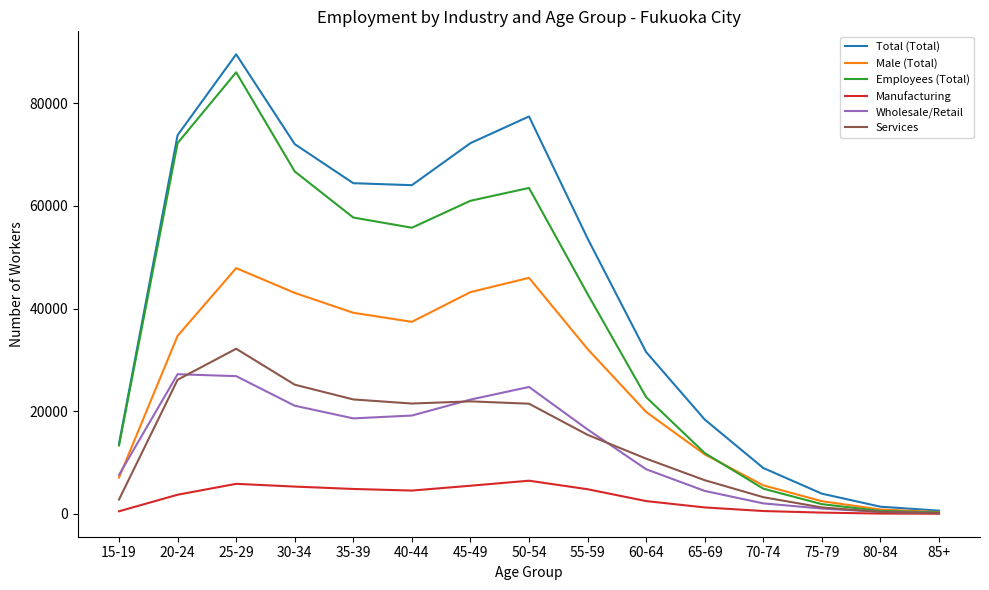

Where is the first local maximum for Employees (Total)?

25-29